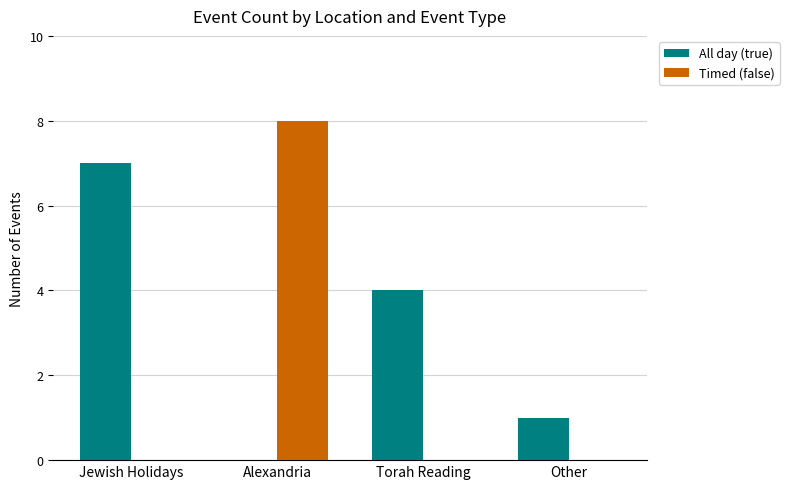

How many groups of bars are there?

4